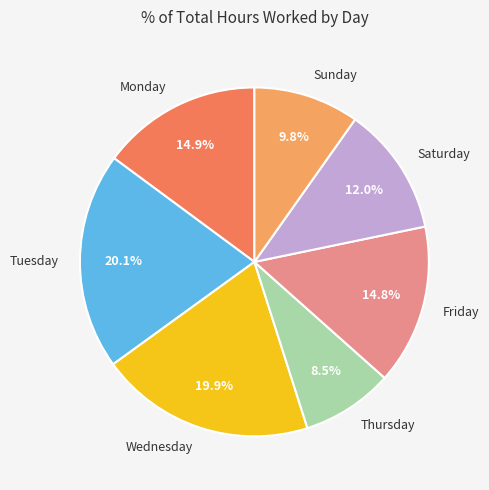

Do Thursday and Friday together represent more than half of the pie?

No